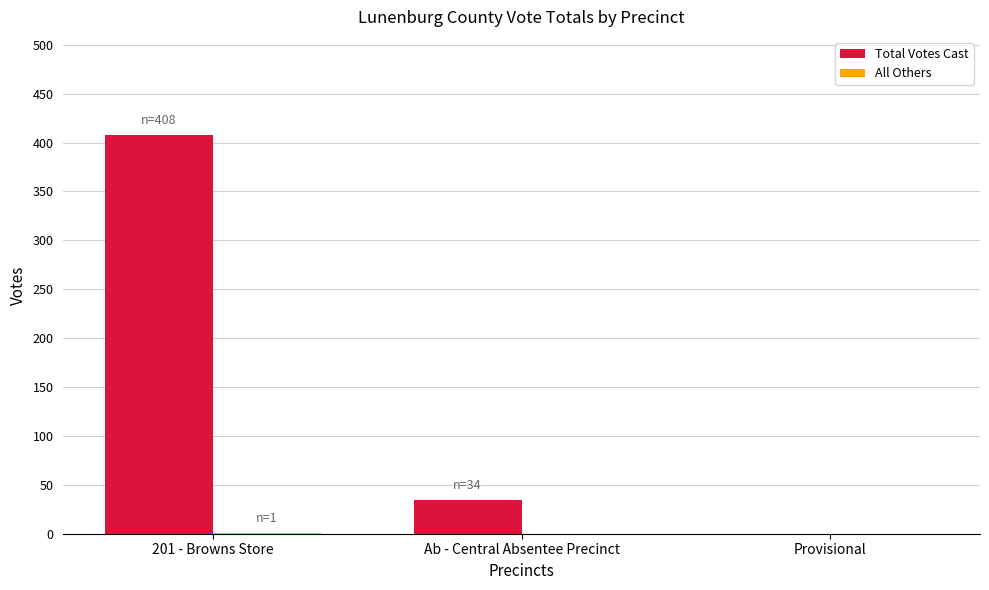

Which category has the highest value across all series?

201 - Browns Store